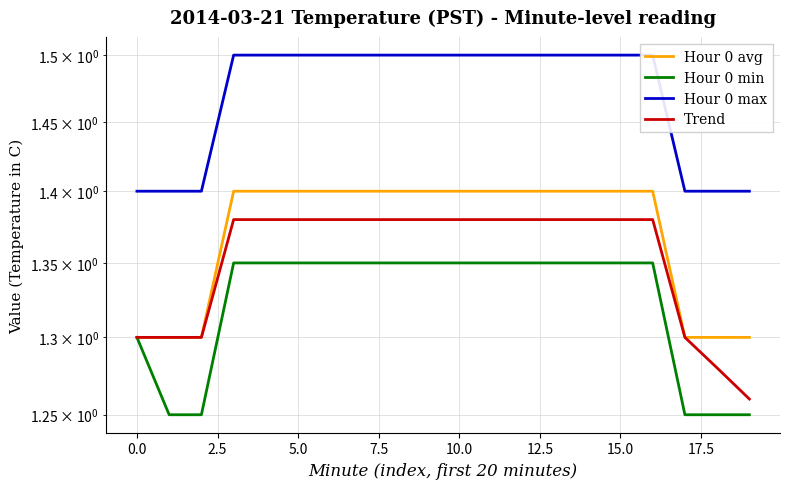

What is the difference between the highest and lowest values at 5.0?

0.1